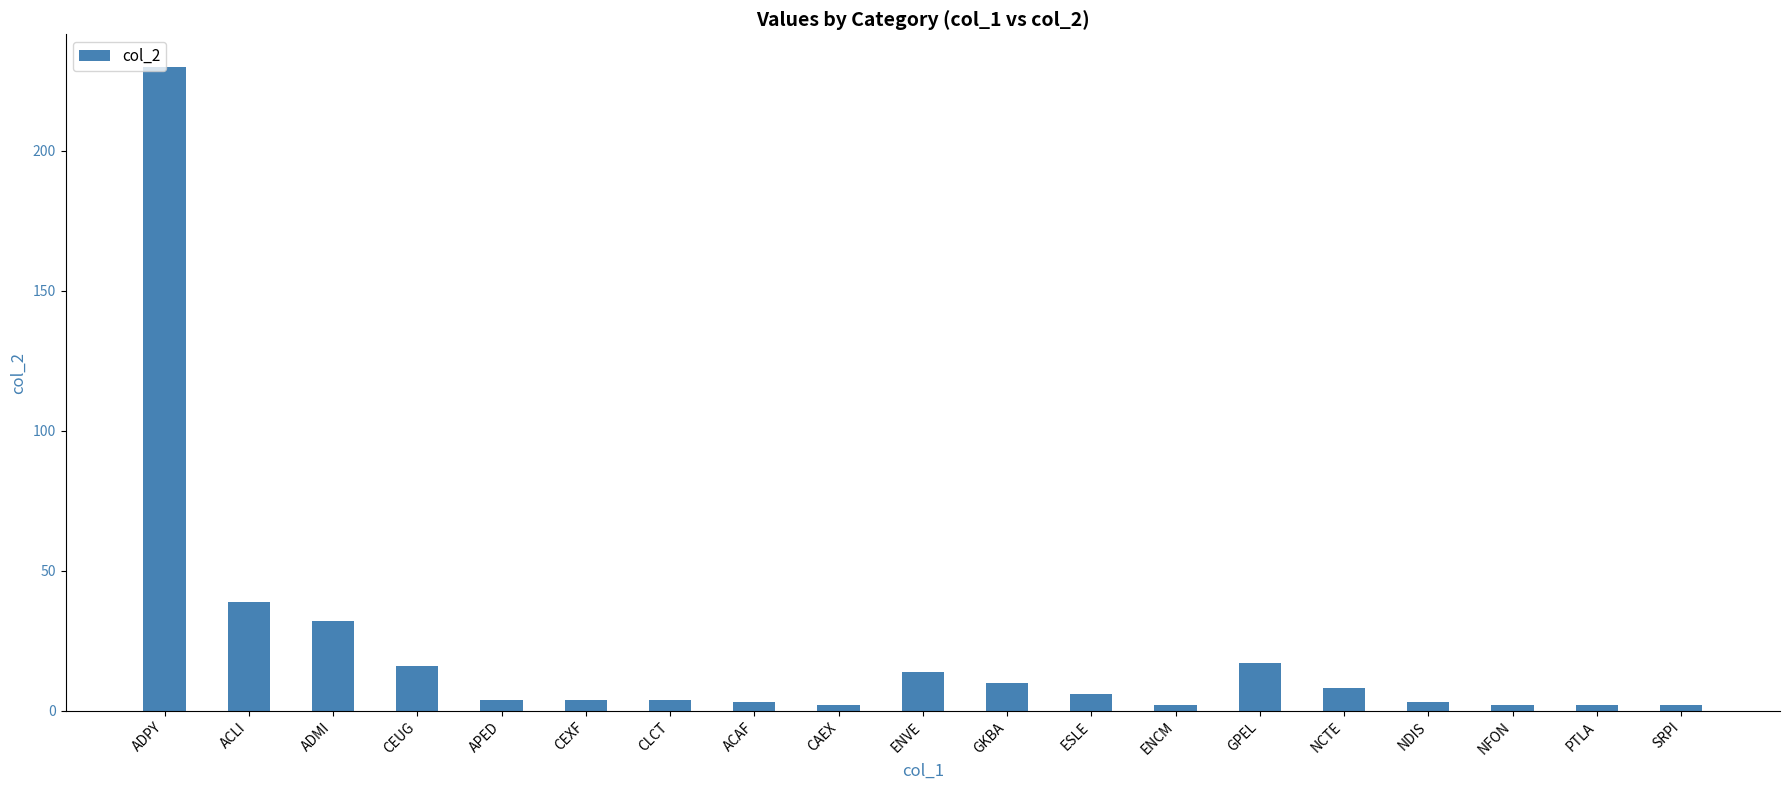

What is the maximum value shown in the chart?

230